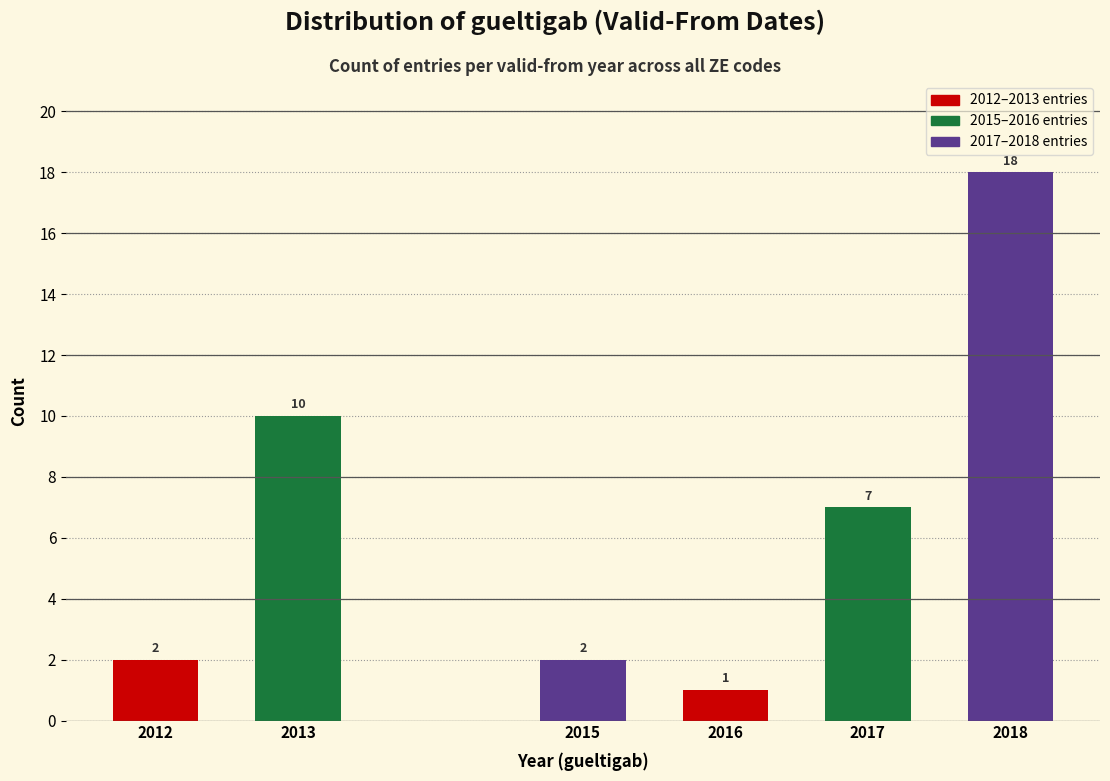

Reading right to left, list all the values displayed in this chart.

2018=18	2017=7	2016=1	2015=2	2013=10	2012=2